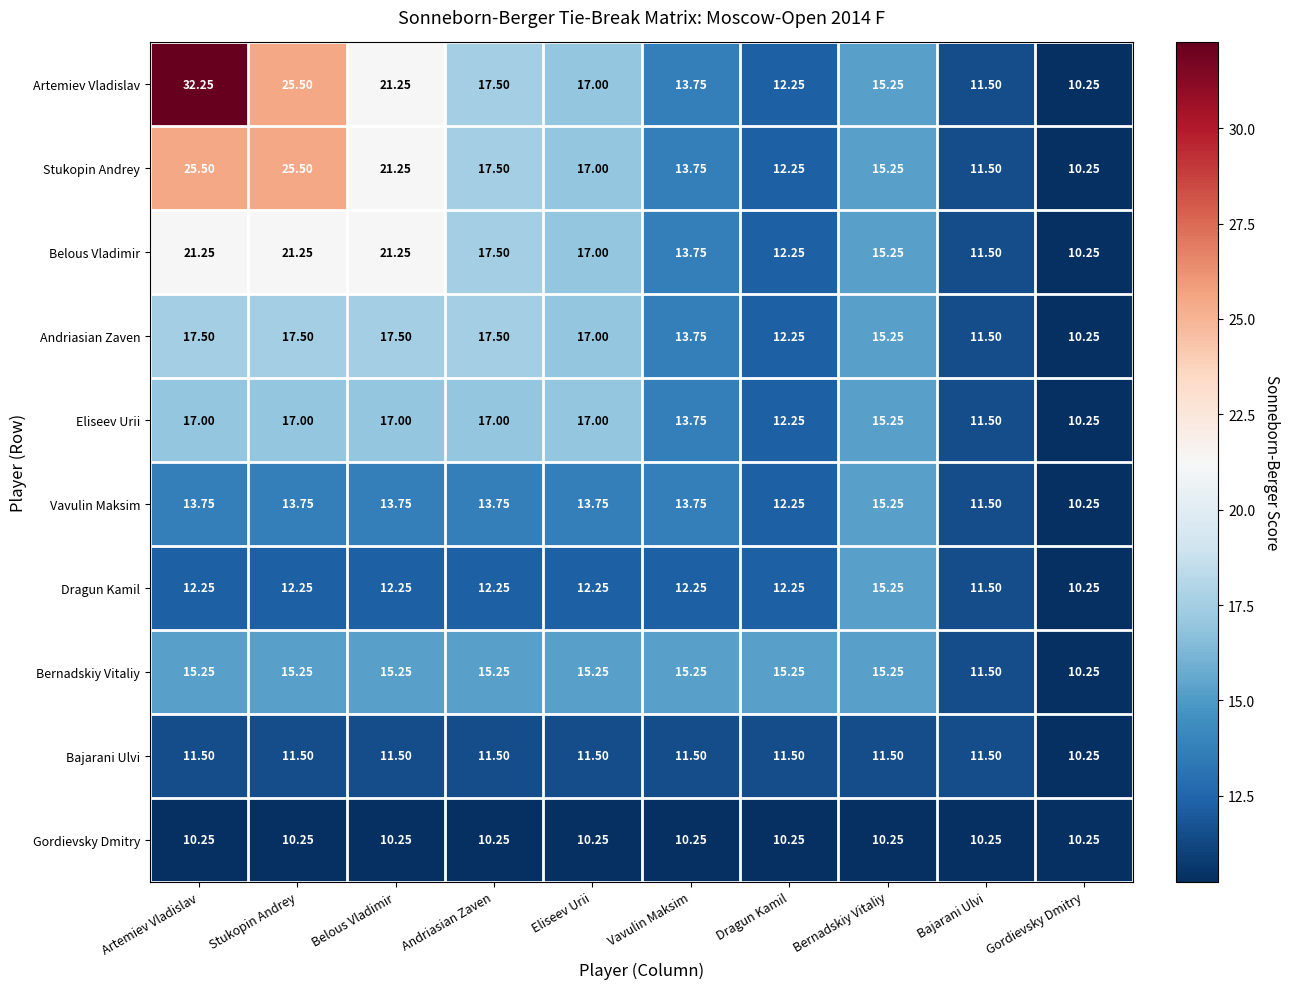

At which label is Belous Vladimir closest to 15?

Bernadskiy Vitaliy